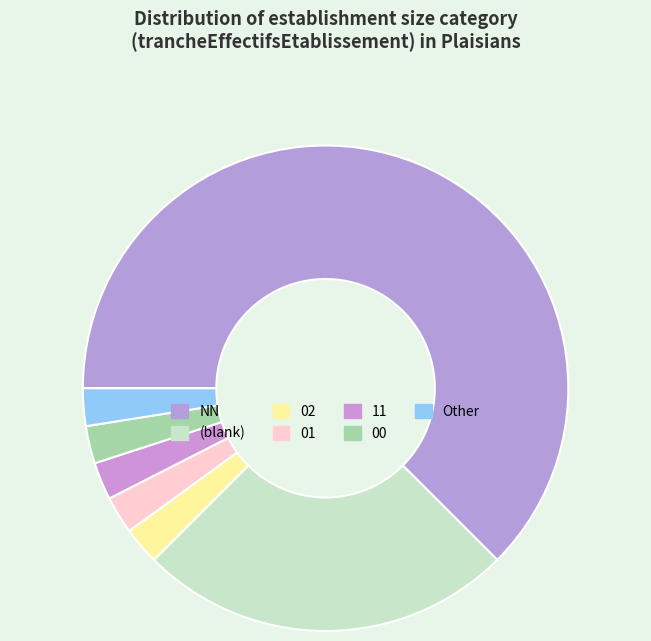

Approximately how many times larger is the value at Other compared to 01?

1.0